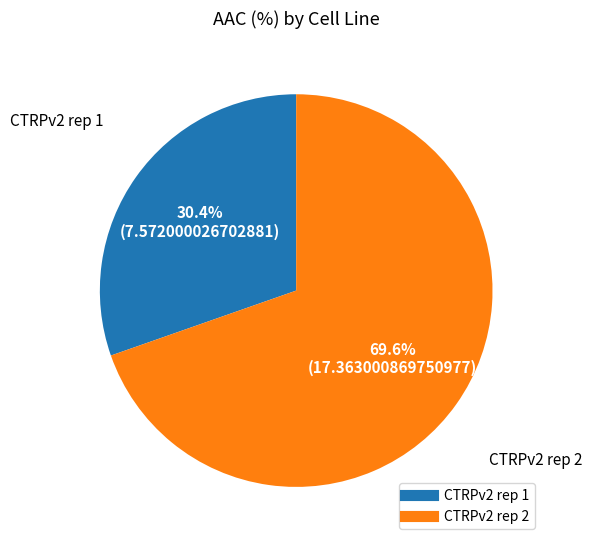

Which category has the biggest portion of the pie?

CTRPv2 rep 2